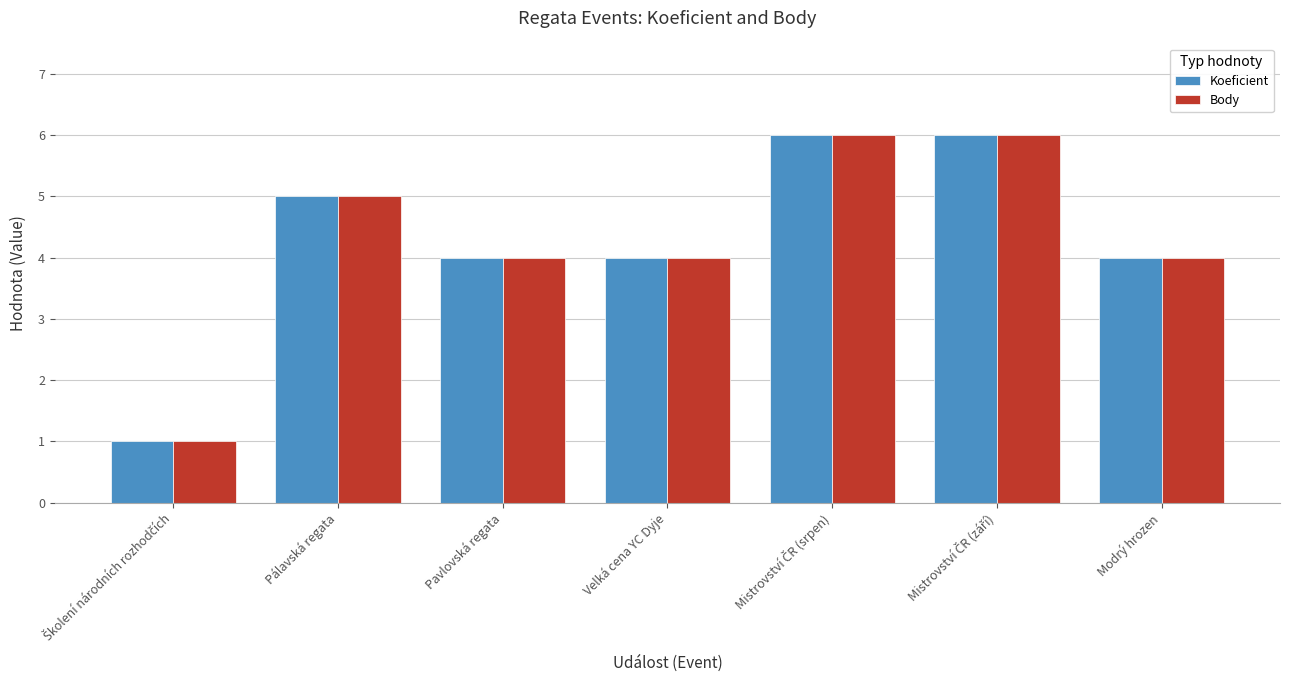

What is the total value across all series at Velká cena YC Dyje?

8